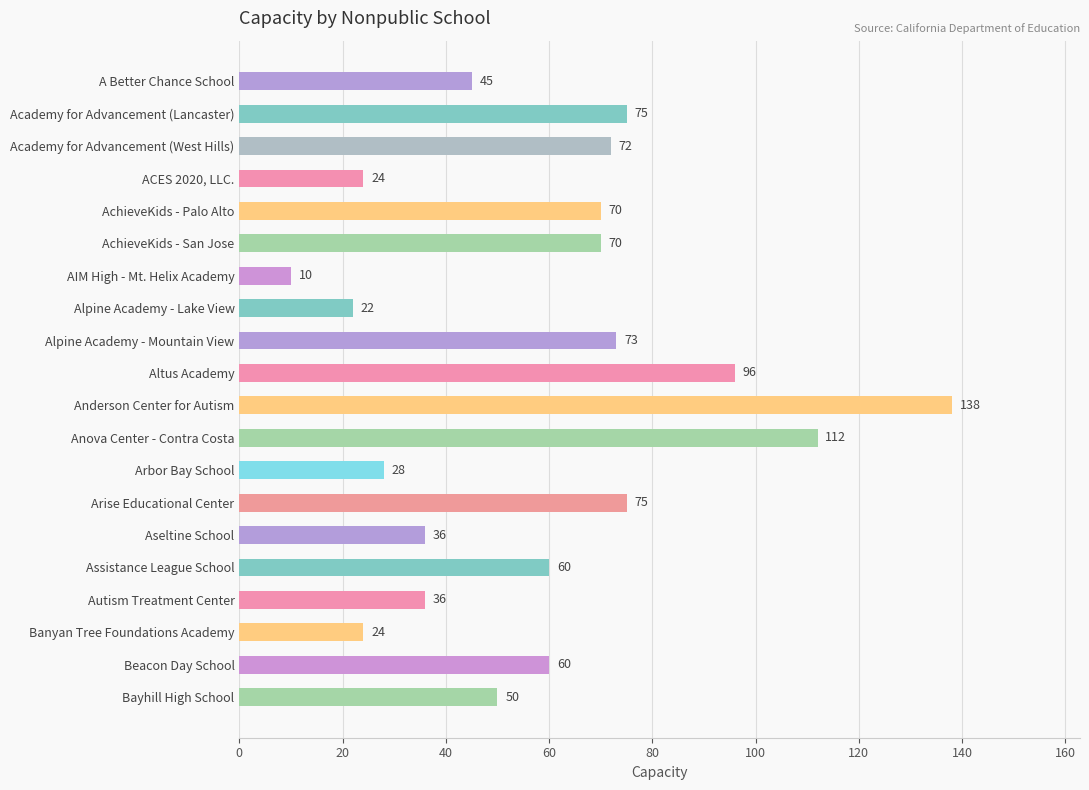

Which has a higher value, AIM High - Mt. Helix Academy or Beacon Day School?

Beacon Day School